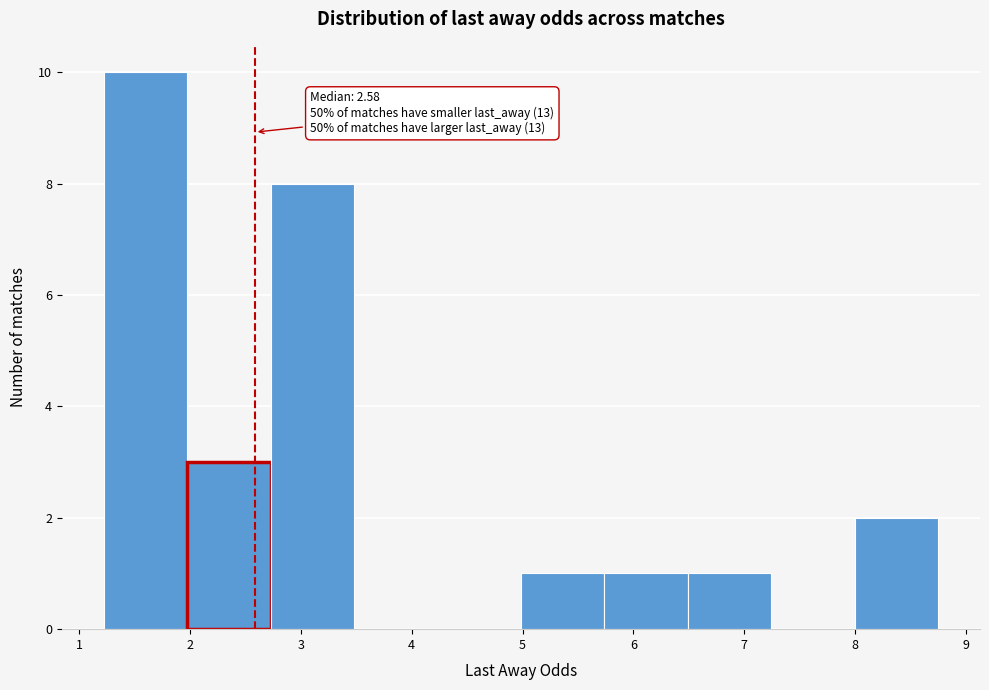

Which range on the x-axis has the tallest bar?

1.2 to 2.0